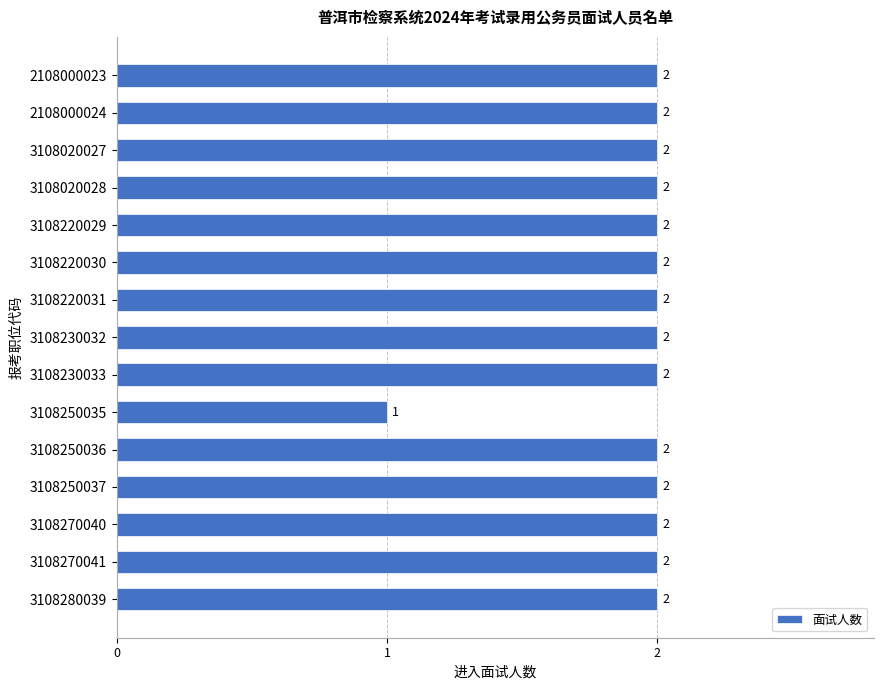

Count the values in the range 2 to 3.

14